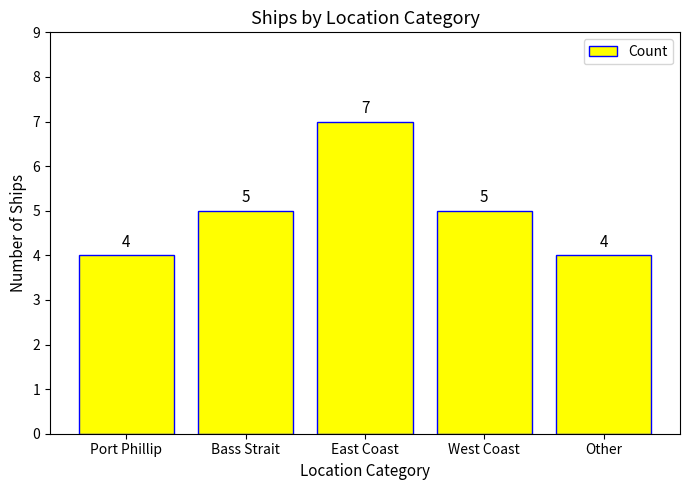

Is it true that the value at East Coast is 7?

True